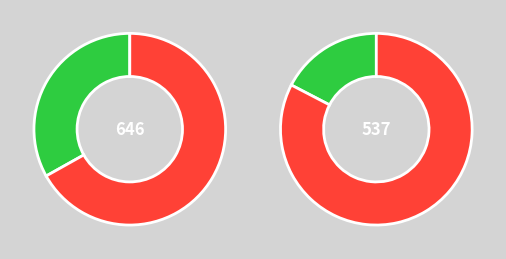

The хлеб ржано-пшеничный slice represents 1% of the pie. True or false?

False